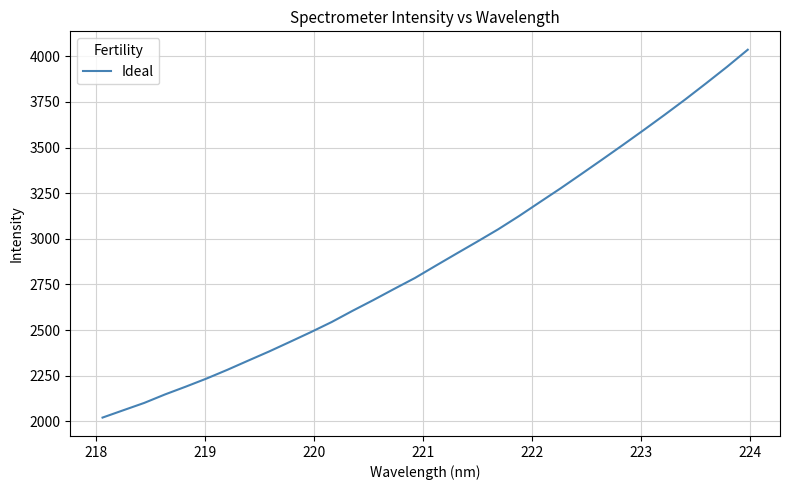

What is the difference between the maximum and minimum values?

2014.3